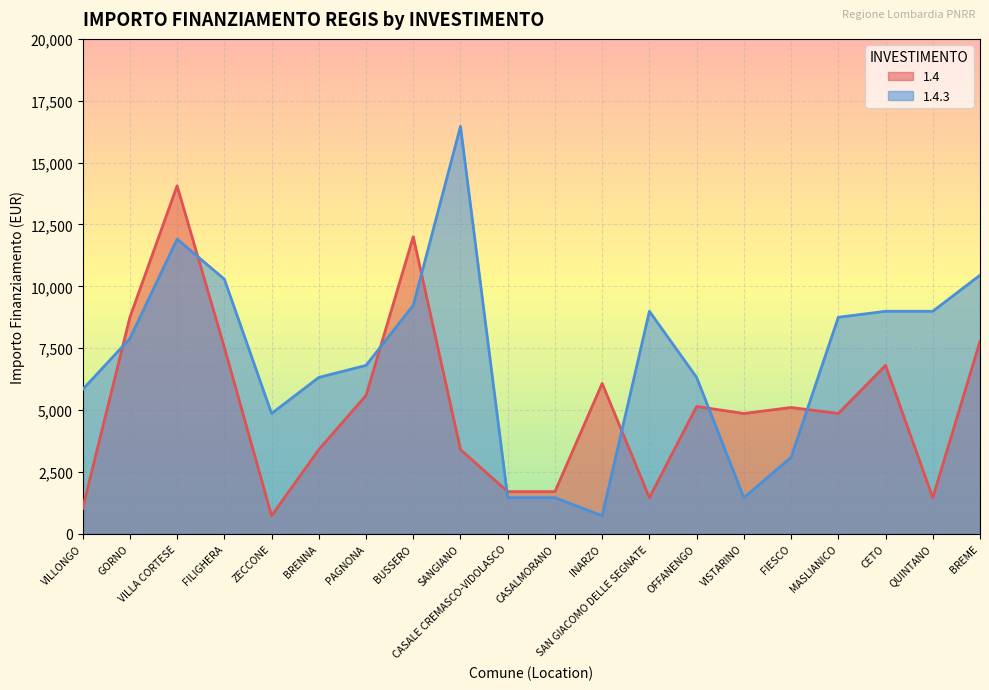

What is the minimum value for 1.4?

729